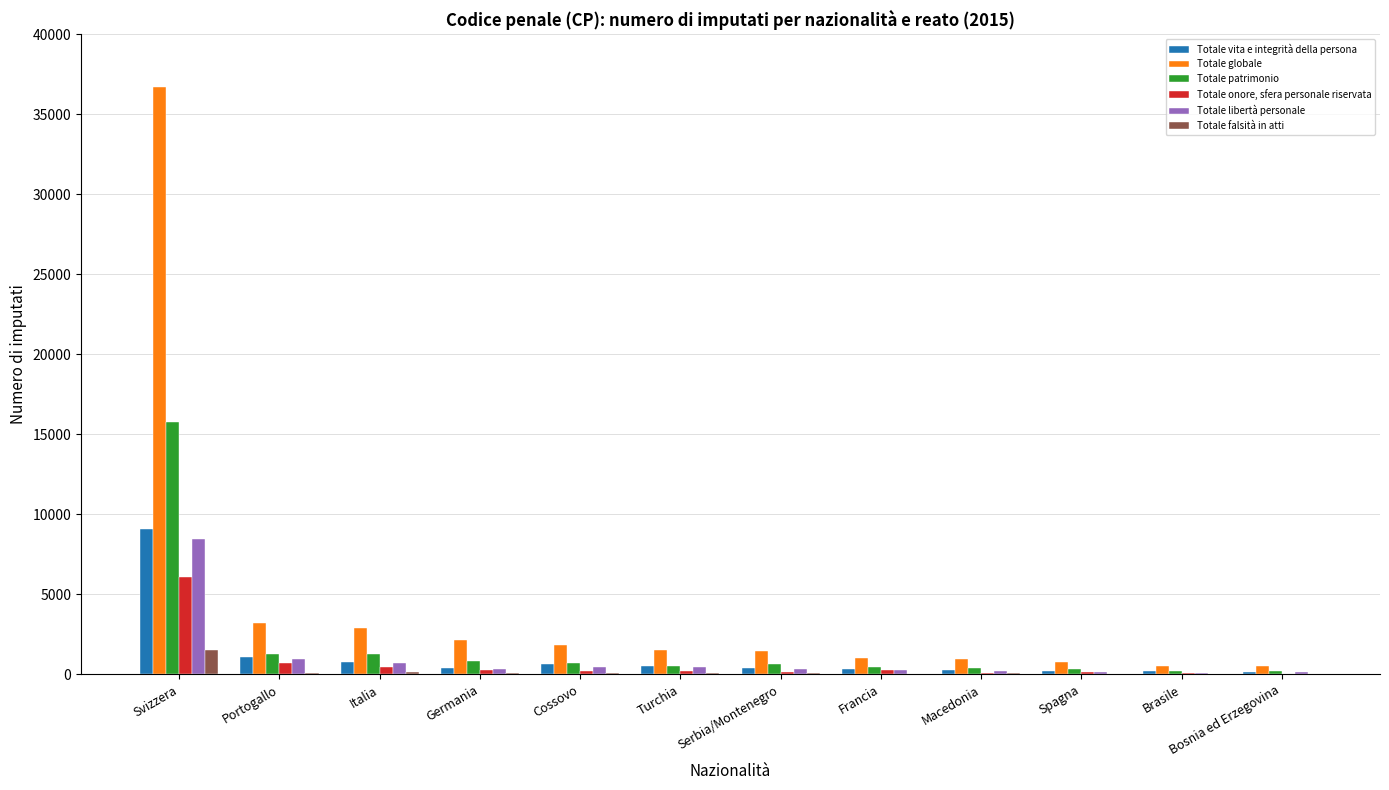

The value of Totale globale at Francia is 1007. True or false?

True